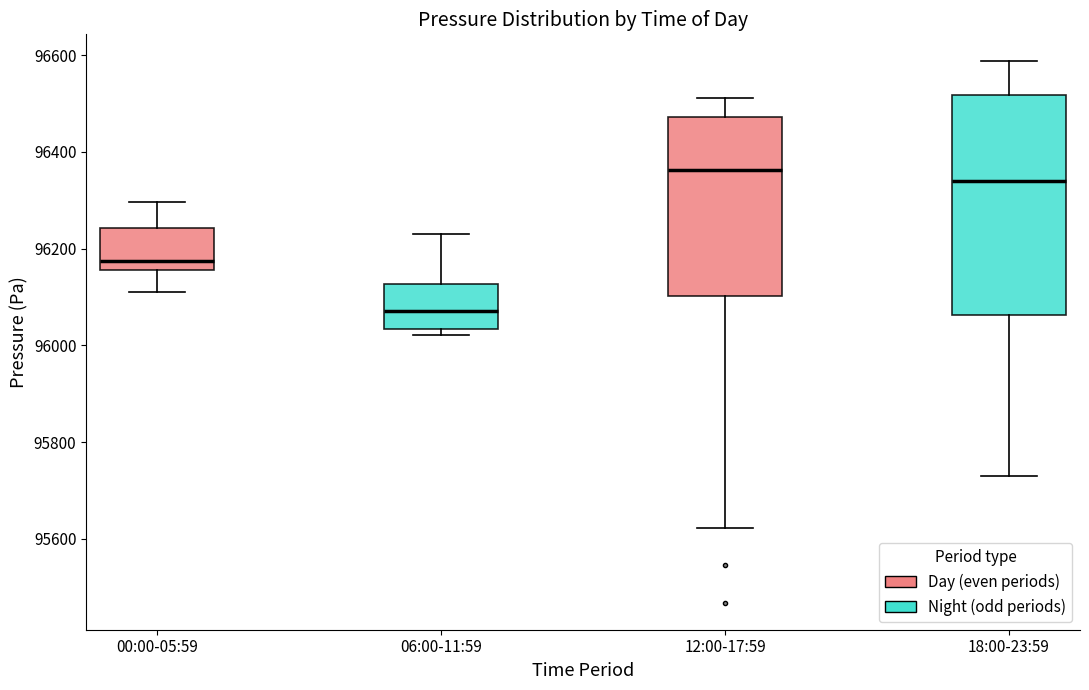

Reading left to right, read every box against the y-axis: the position of its median line, the range the box covers, and the ends of its whiskers. The values are not printed on the chart, so give them approximately, as read against the axis.

00:00-05:59: median 96180, box 96160 to 96240, whiskers 96120 to 96300
06:00-11:59: median 96080, box 96040 to 96120, whiskers 96020 to 96240
12:00-17:59: median 96360, box 96100 to 96480, whiskers 95620 to 96520
18:00-23:59: median 96340, box 96060 to 96520, whiskers 95720 to 96580